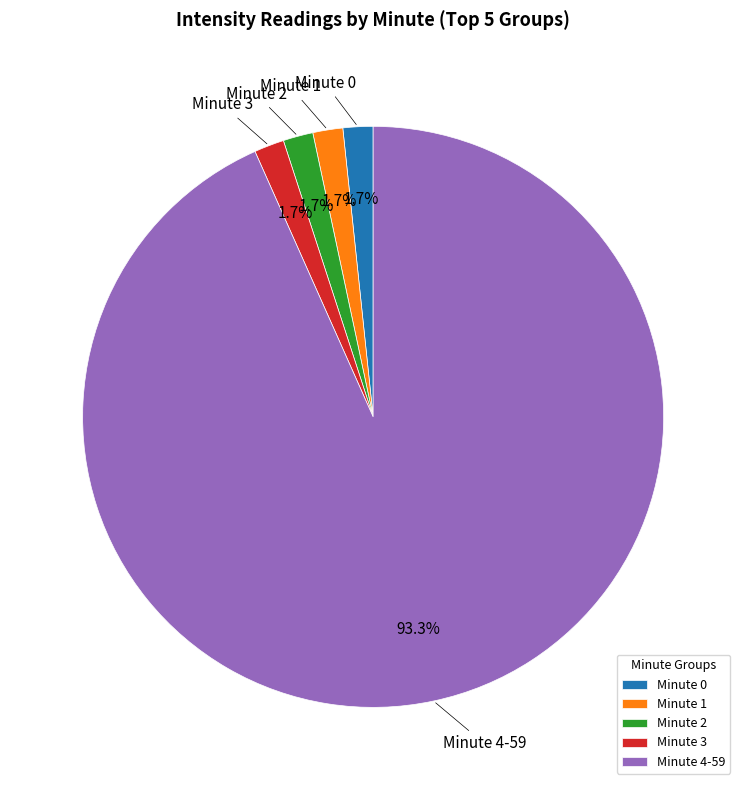

Is there a majority slice in this chart?

Yes